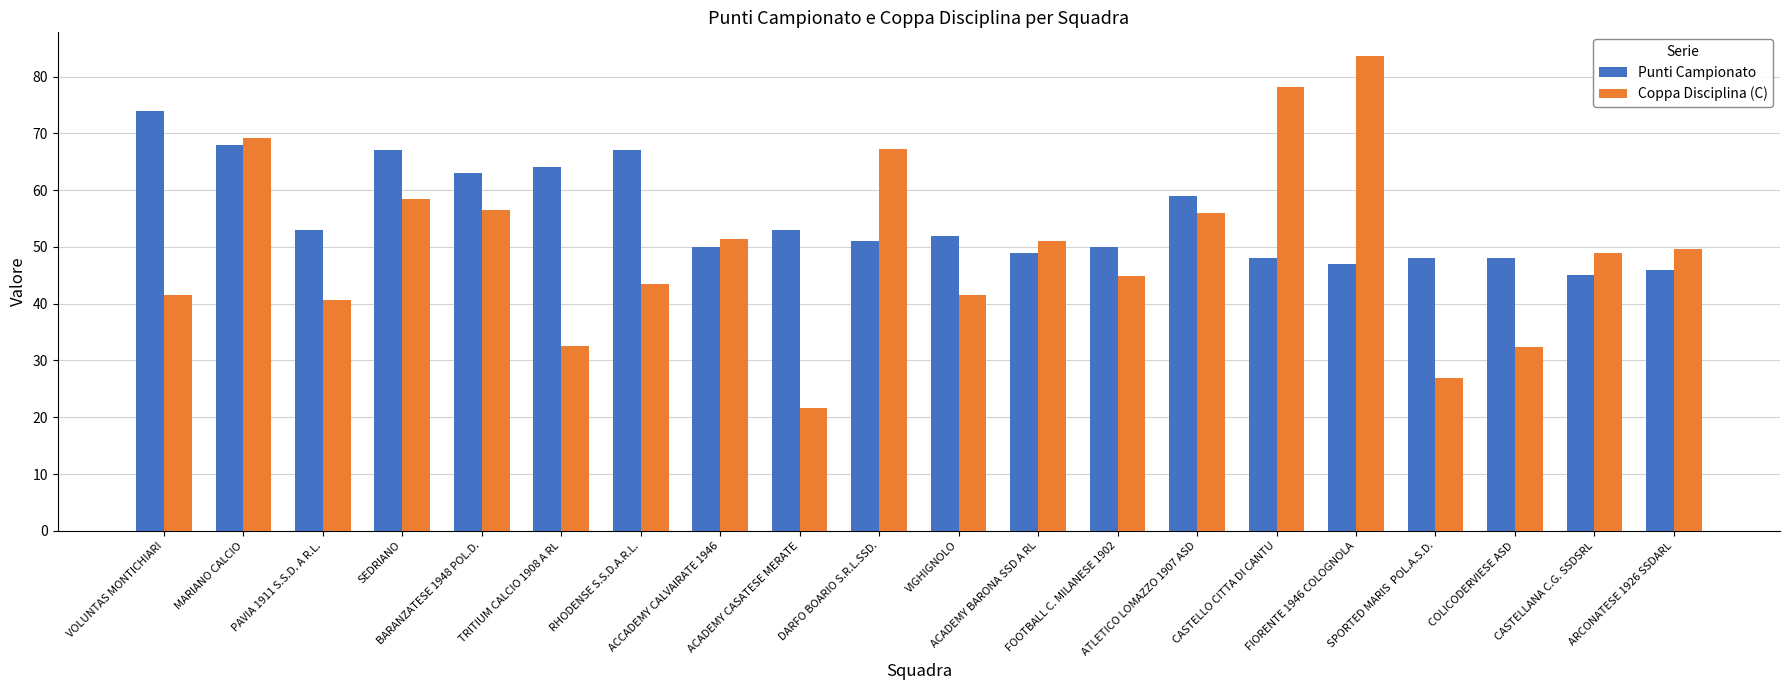

Which series changed the most between ACADEMY CASATESE MERATE and CASTELLO CITTA DI CANTU?

Coppa Disciplina (C)